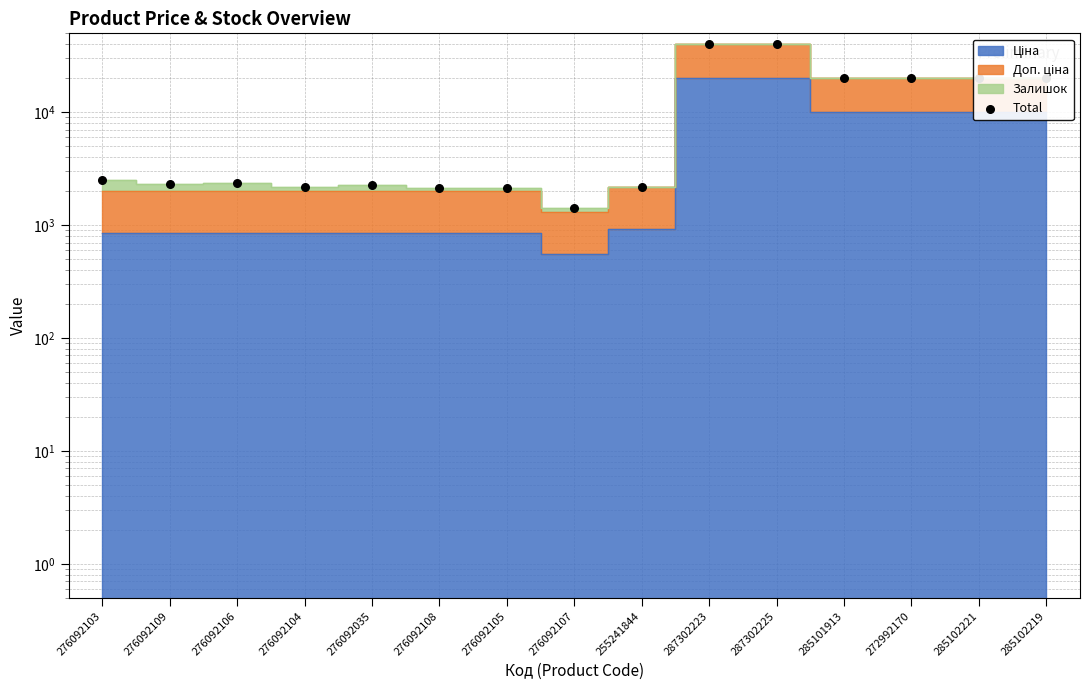

What is the change in value from 276092103 to 287302225?

+37435.2